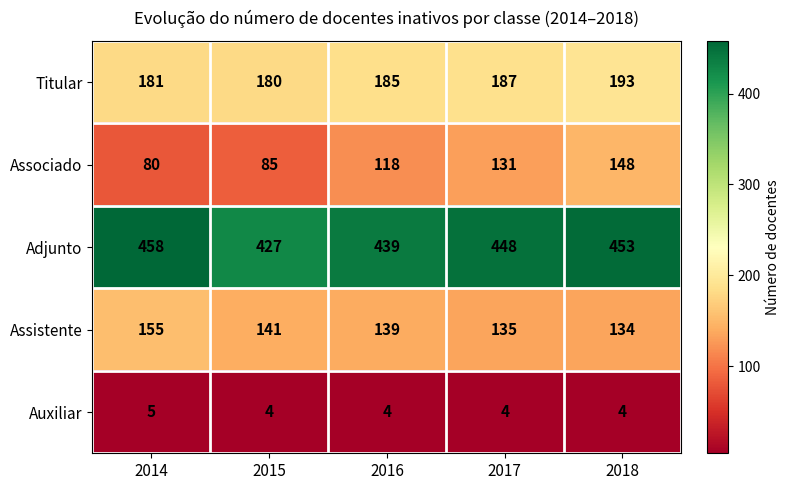

How many categories are shown in the chart?

5